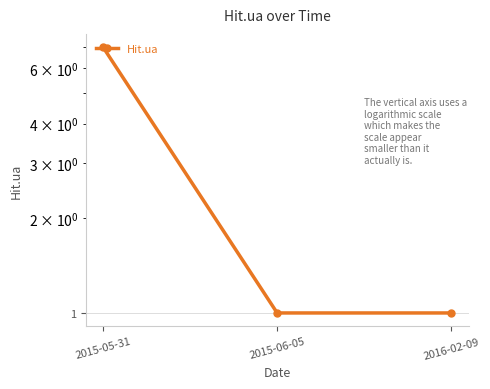

True or false: the data shows 1 at 2015-06-05.

False